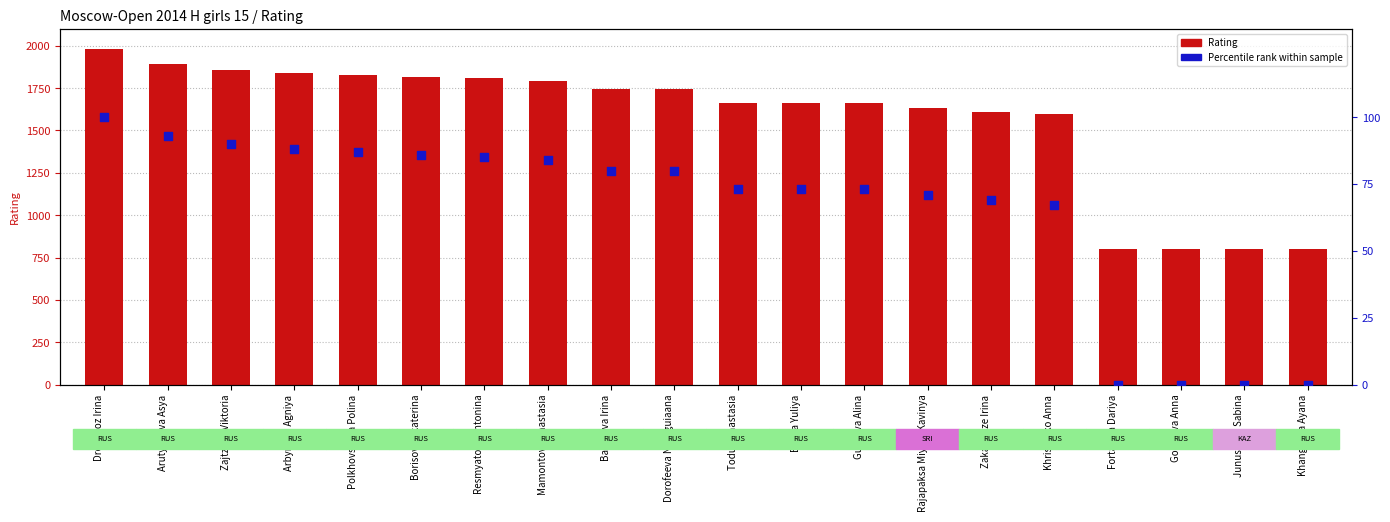

Which series has the widest spread of Y values?

Rating